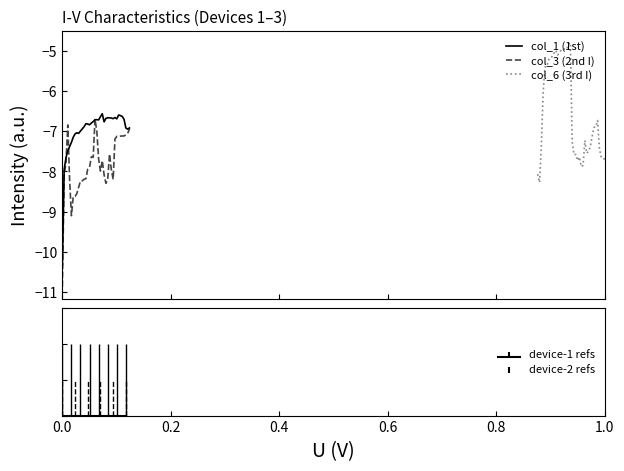

What is the maximum value for col_1 (1st)?

-6.6